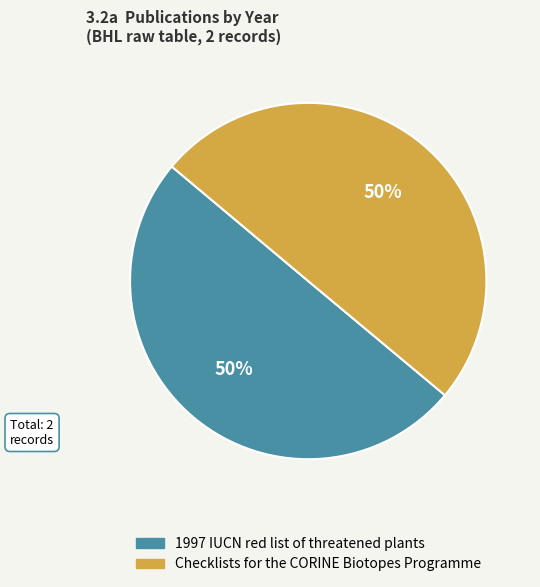

Is the sum of Checklists for the CORINE Biotopes Programme and 1997 IUCN red list of threatened plants greater than half?

Yes